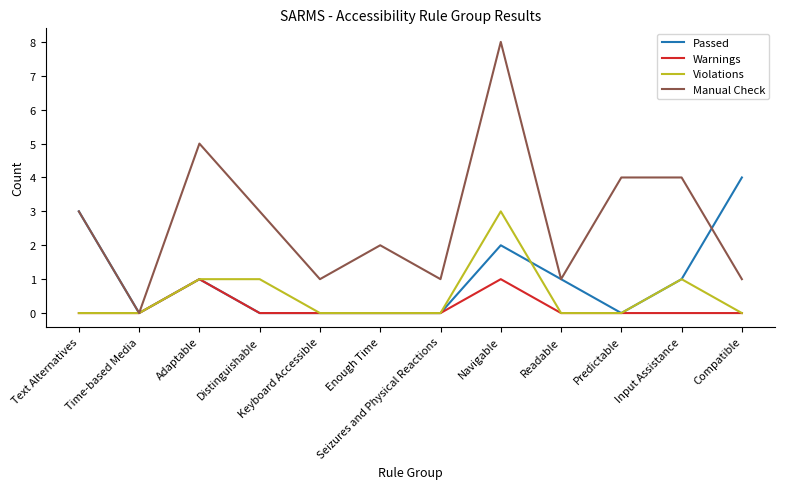

Is the value of Manual Check at Readable greater than the value of Passed at Text Alternatives?

No